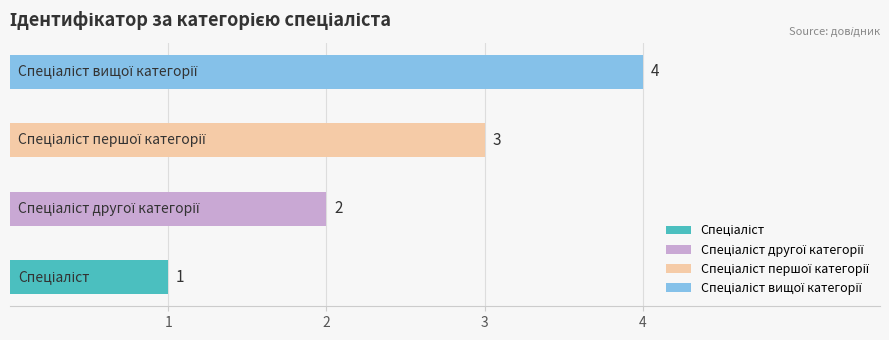

What value does the data have at Спеціаліст?

1